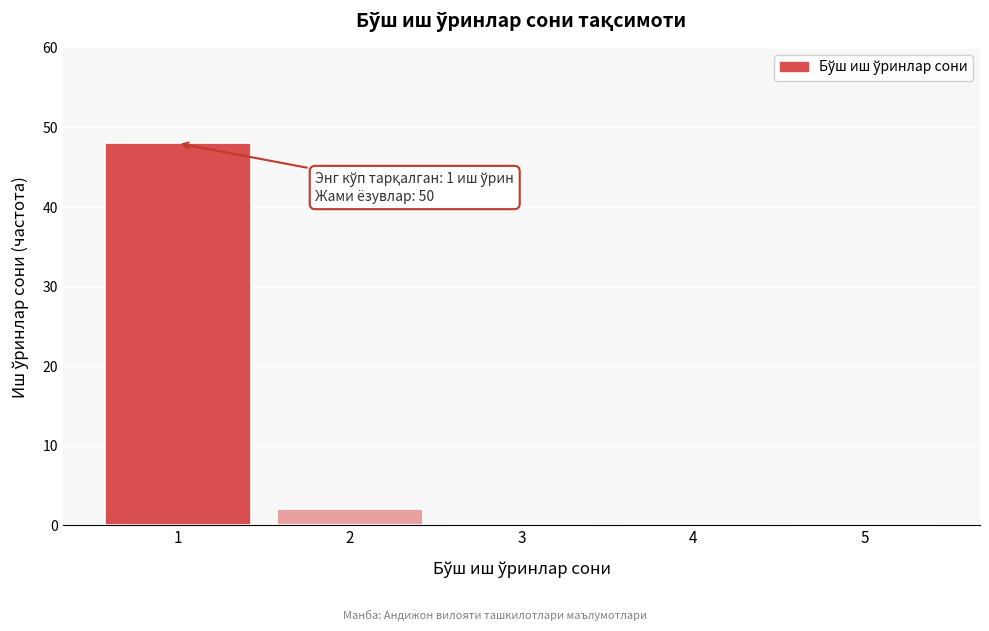

Reading left to right, extract all data points from this chart.

1=48	2=2	3=0	4=0	5=0